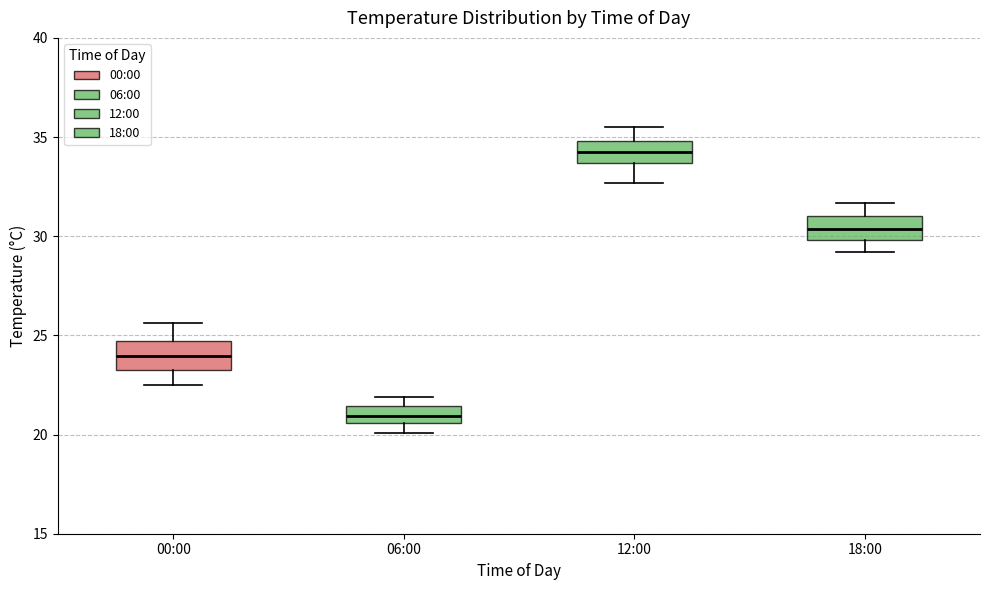

Reading left to right, read every box against the y-axis: the position of its median line, the range the box covers, and the ends of its whiskers. The values are not printed on the chart, so give them approximately, as read against the axis.

00:00: median 24.0, box 23.5 to 24.5, whiskers 22.5 to 25.5
06:00: median 21.0, box 20.5 to 21.5, whiskers 20.0 to 22.0
12:00: median 34.5, box 33.5 to 35.0, whiskers 32.5 to 35.5
18:00: median 30.5, box 30.0 to 31.0, whiskers 29.0 to 31.5